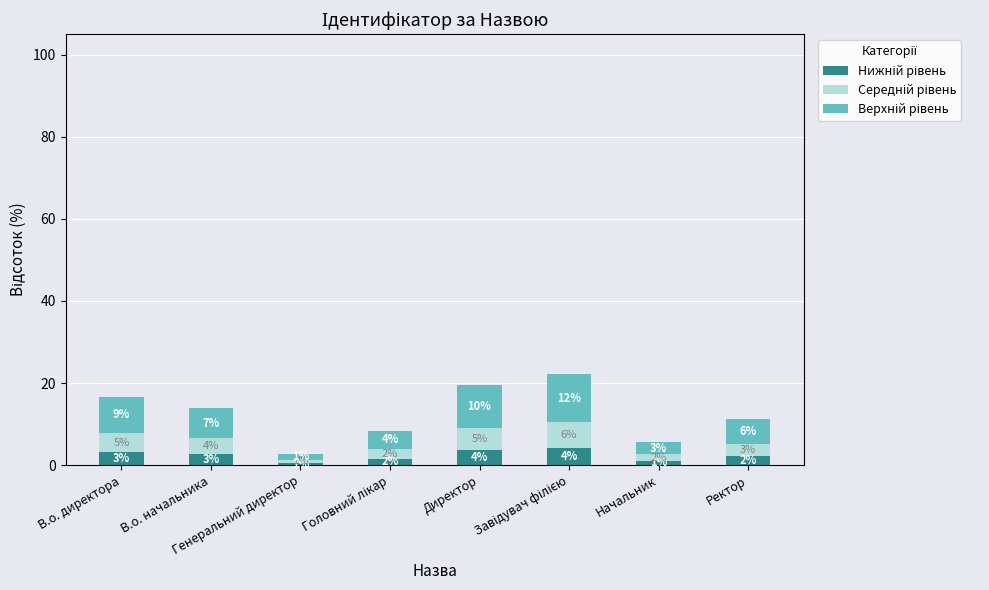

What is the sum of all Верхній рівень values?

53.0